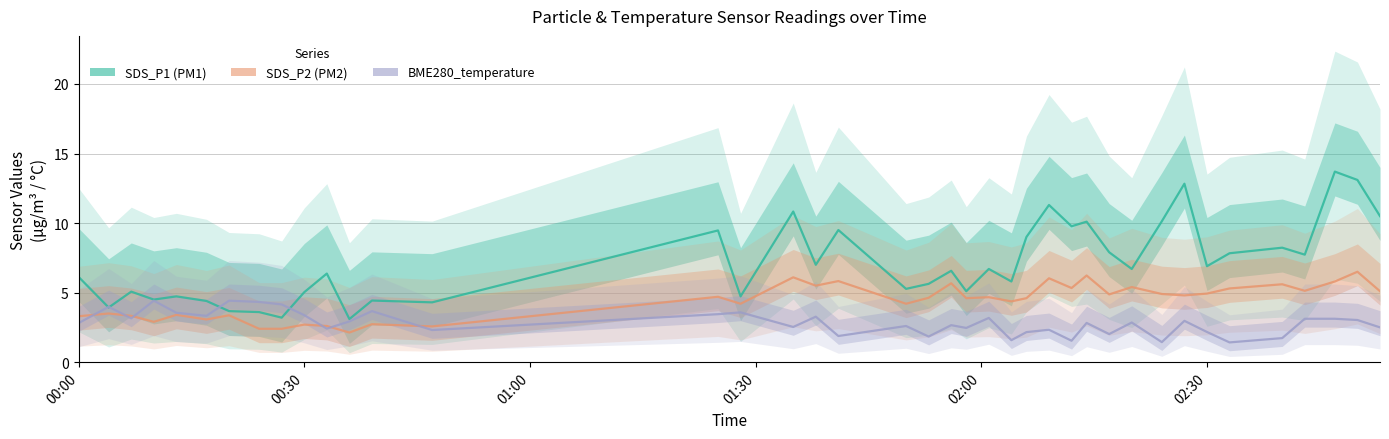

Count the number of categories in the chart.

40